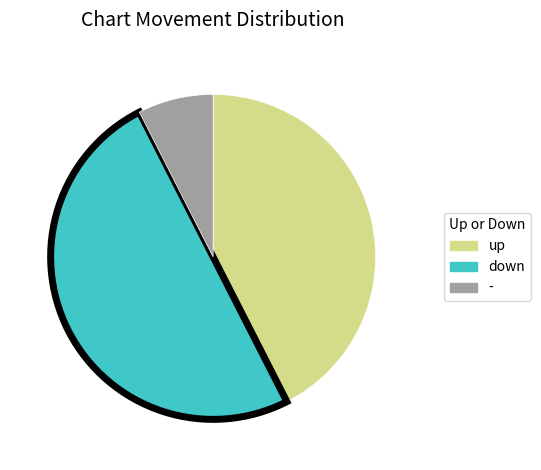

Is - the majority of the pie?

No